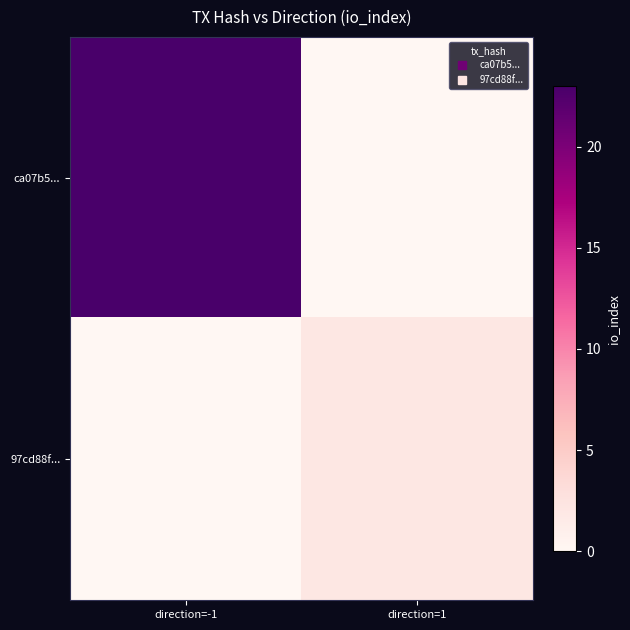

Reading right to left, list all the values displayed in this chart.

ca07b5...: direction=1=0	direction=-1=23
97cd88f...: direction=1=2	direction=-1=0